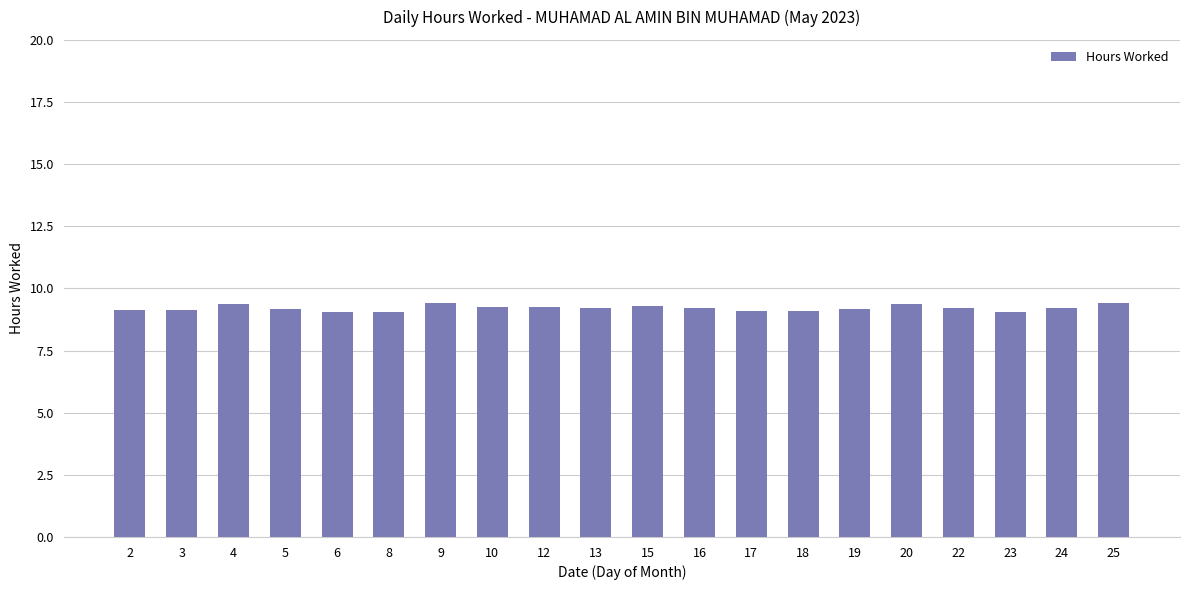

How many values are between 9 and 10?

20